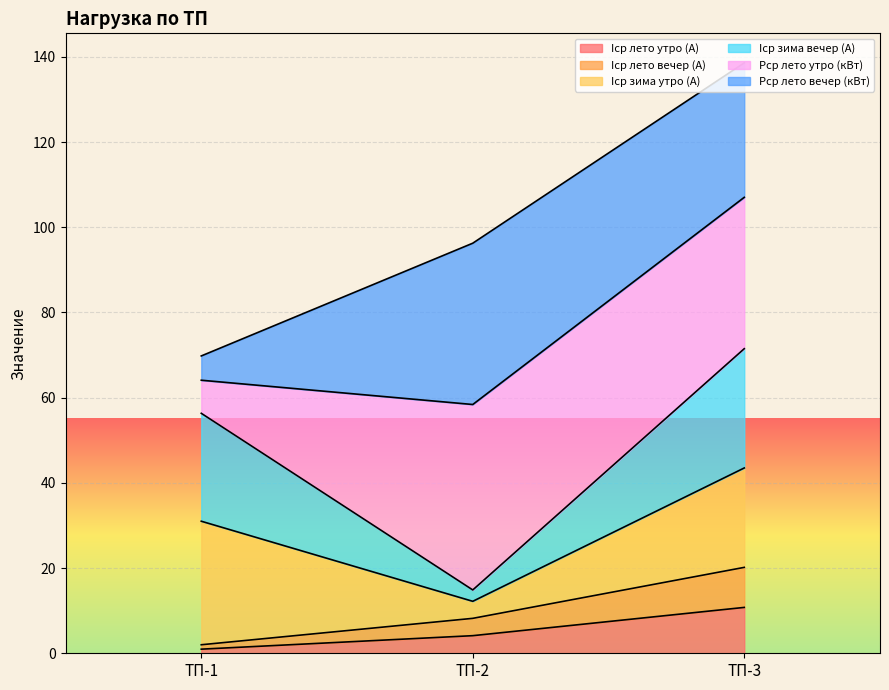

Is the value of Iср лето утро (A) at ТП-1 greater than the value of Iср лето вечер (A) at ТП-3?

No